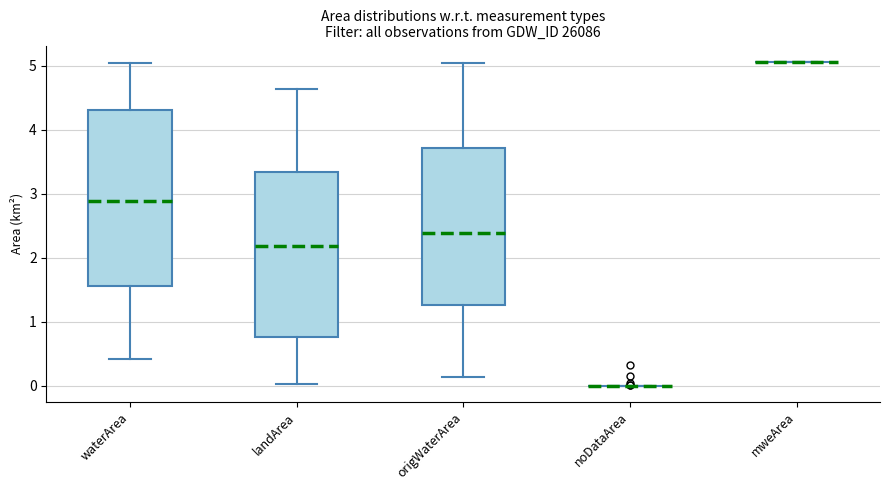

Reading left to right, transcribe this box plot: for each box, give where its median line is, the range the box spans, and where its two whiskers end, as read against the y-axis. The values are not printed on the chart, so give them approximately, as read against the axis.

waterArea: median 2.9, box 1.6 to 4.3, whiskers 0.4 to 5.0
landArea: median 2.2, box 0.8 to 3.3, whiskers 0.0 to 4.6
origWaterArea: median 2.4, box 1.3 to 3.7, whiskers 0.1 to 5.0
noDataArea: box collapsed to a line at 0.0, whiskers 0.0 to 0.0
mweArea: box collapsed to a line at 5.1, whiskers 5.1 to 5.1